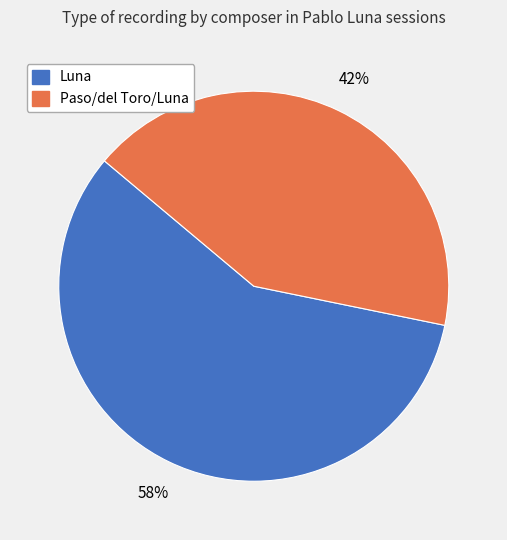

What is the ratio of the value at Paso/del Toro/Luna to the value at Luna?

0.7